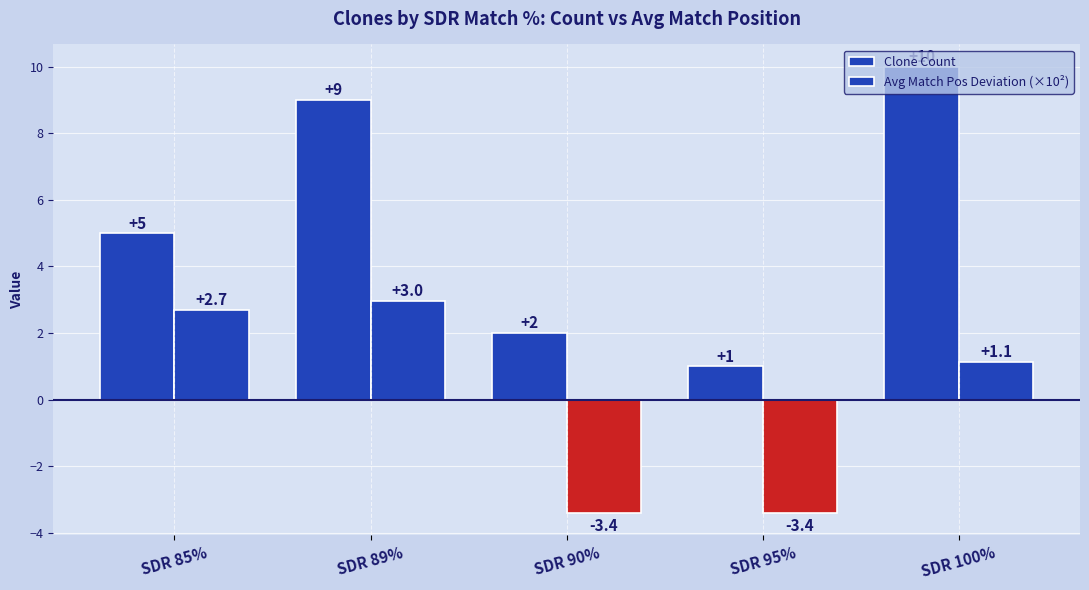

What is the maximum value shown in the chart?

10.0